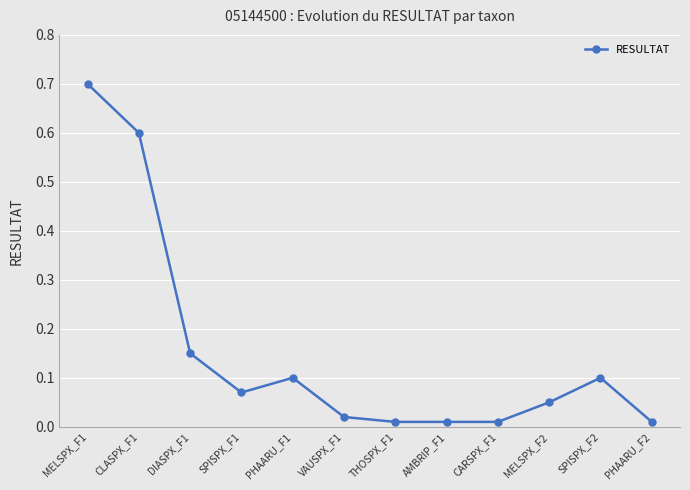

Does the chart display data point markers on the line(s)?

Yes